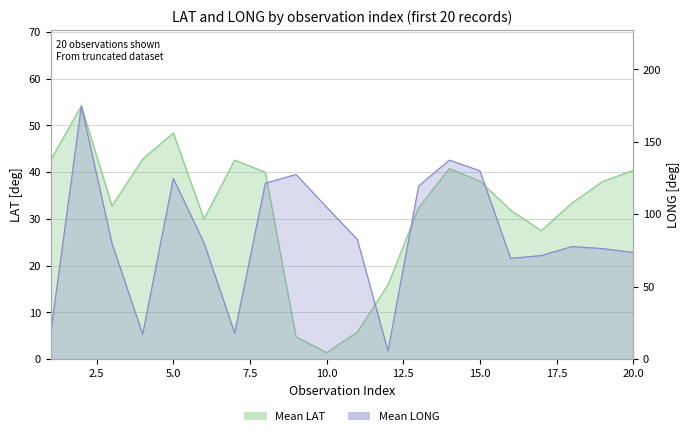

Which series has the largest total across all categories?

Mean LONG